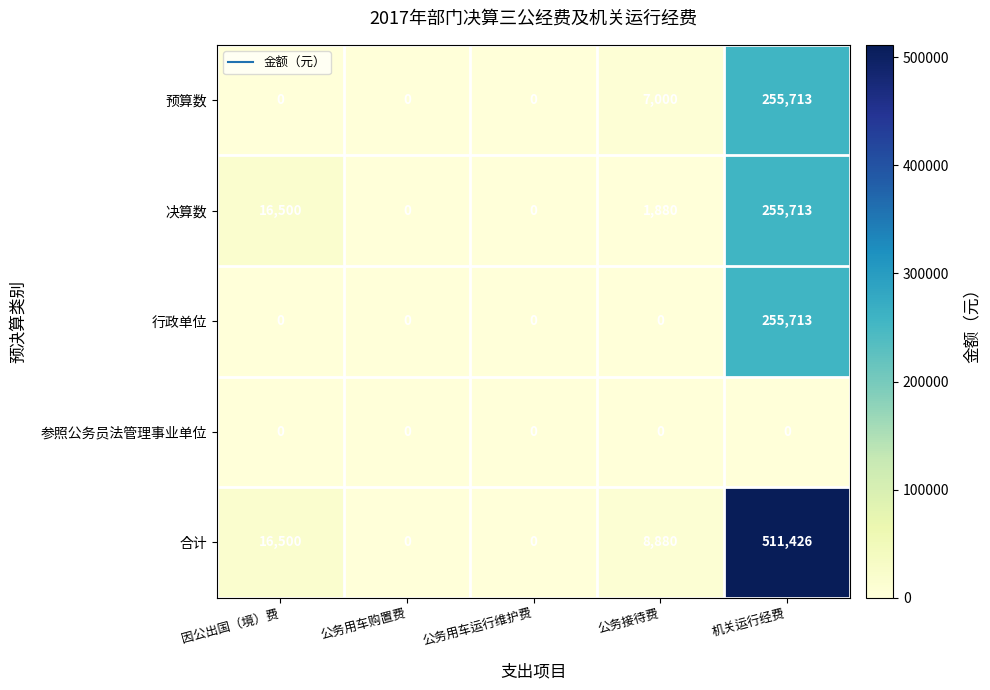

At how many categories does at least one series exceed 277447?

1